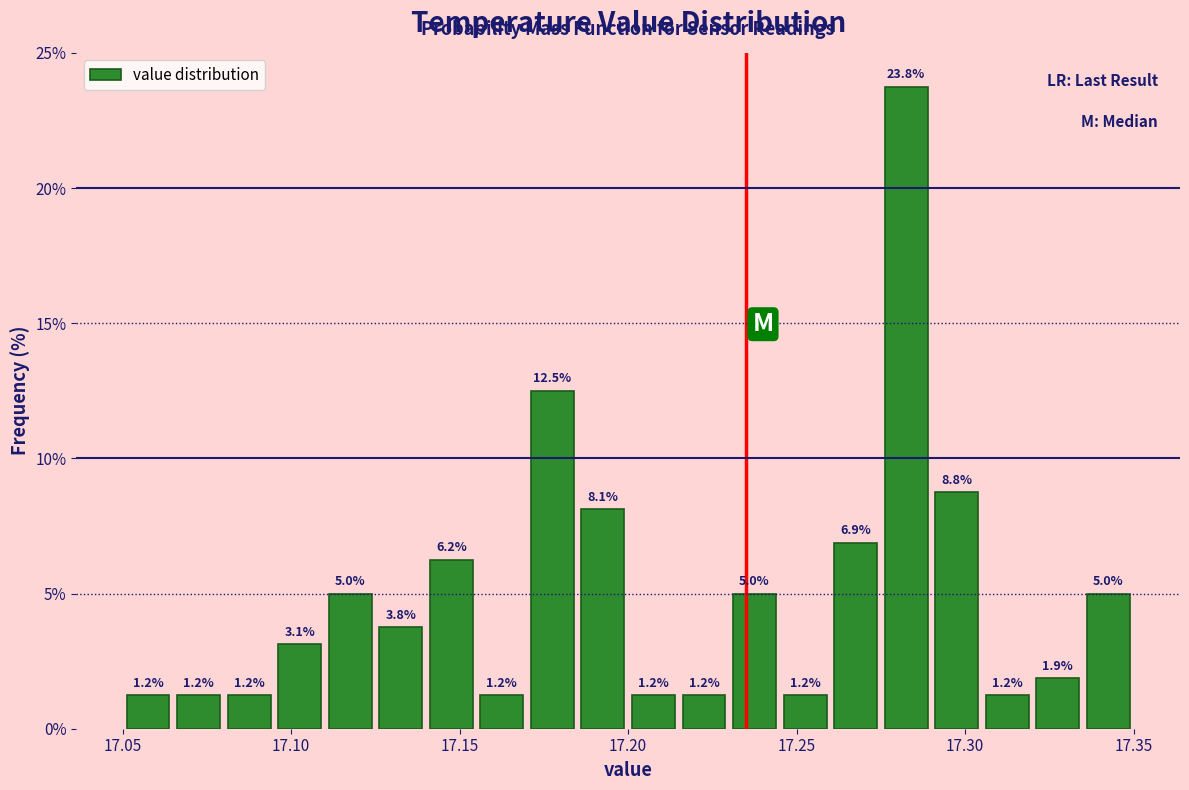

Around what value on the x-axis is the tallest bar? Give the approximate position of its centre, as read against the axis.

17.285